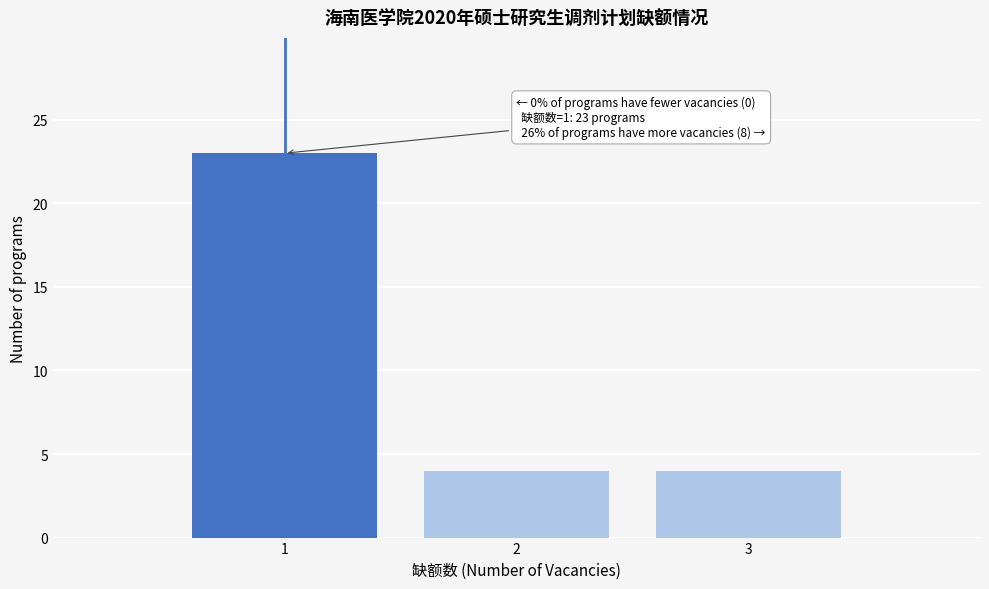

Reading left to right, extract all data points from this chart.

1=23	2=4	3=4